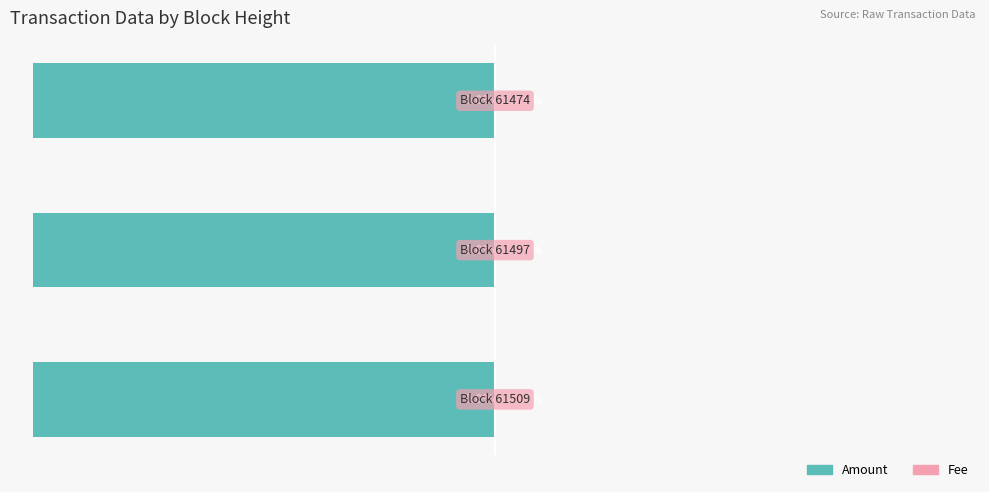

List the series in order of their peak value, highest first.

Fee, Amount